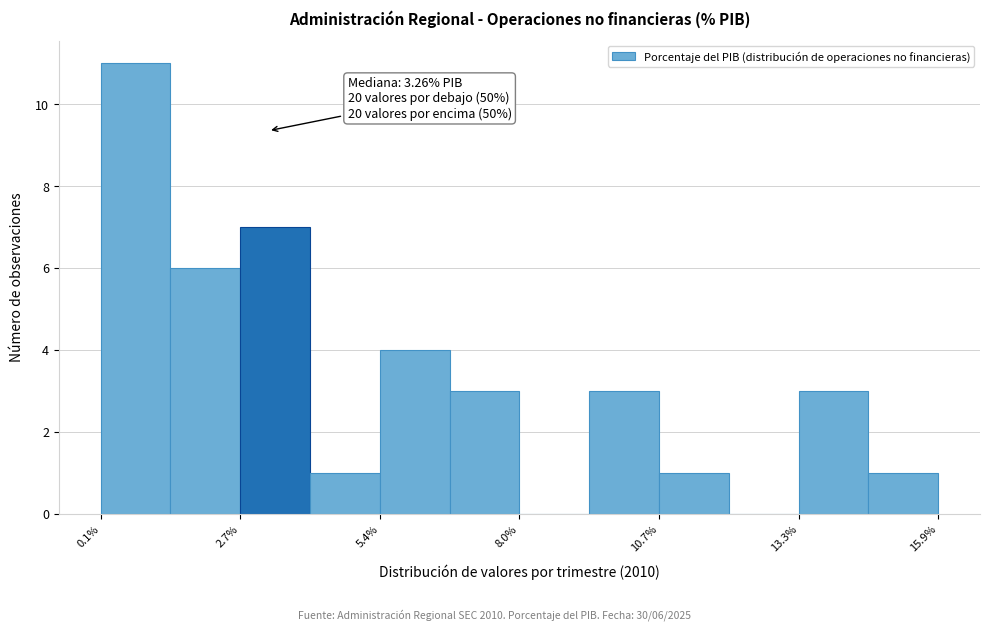

Around what value on the x-axis is the tallest bar? Give the approximate position of its centre, as read against the axis.

0.5